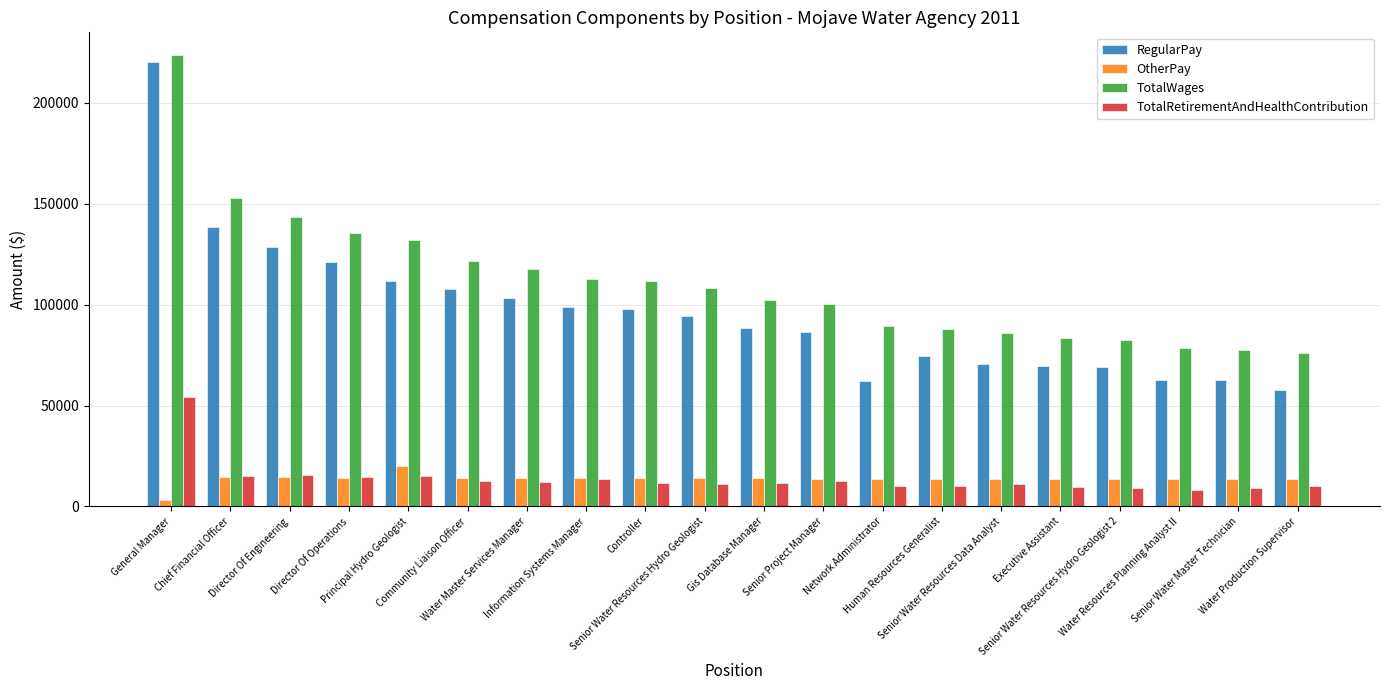

What is the difference between the second highest and second lowest values in the OtherPay series?

1298